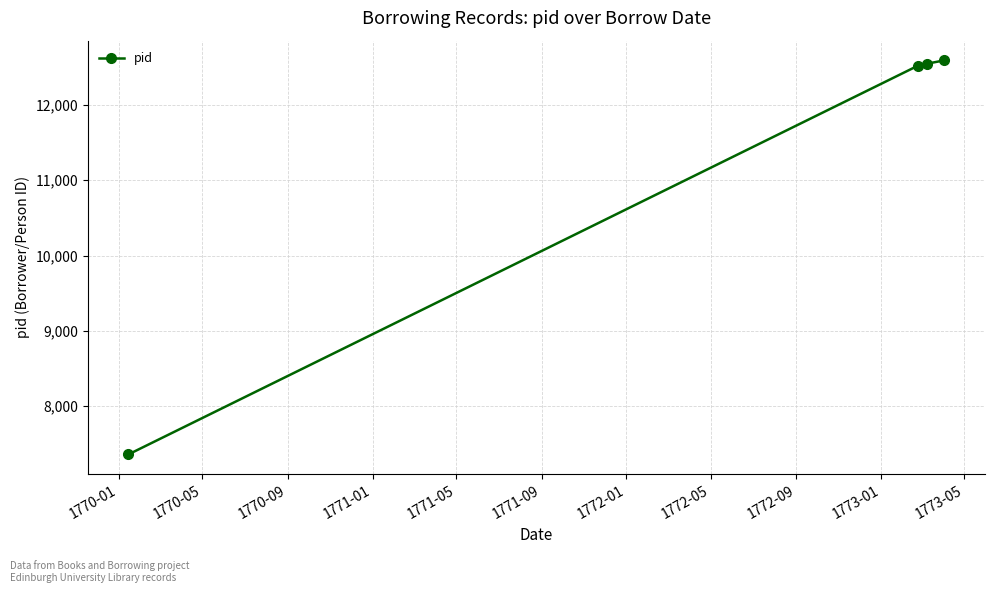

What is the smallest value displayed?

7358